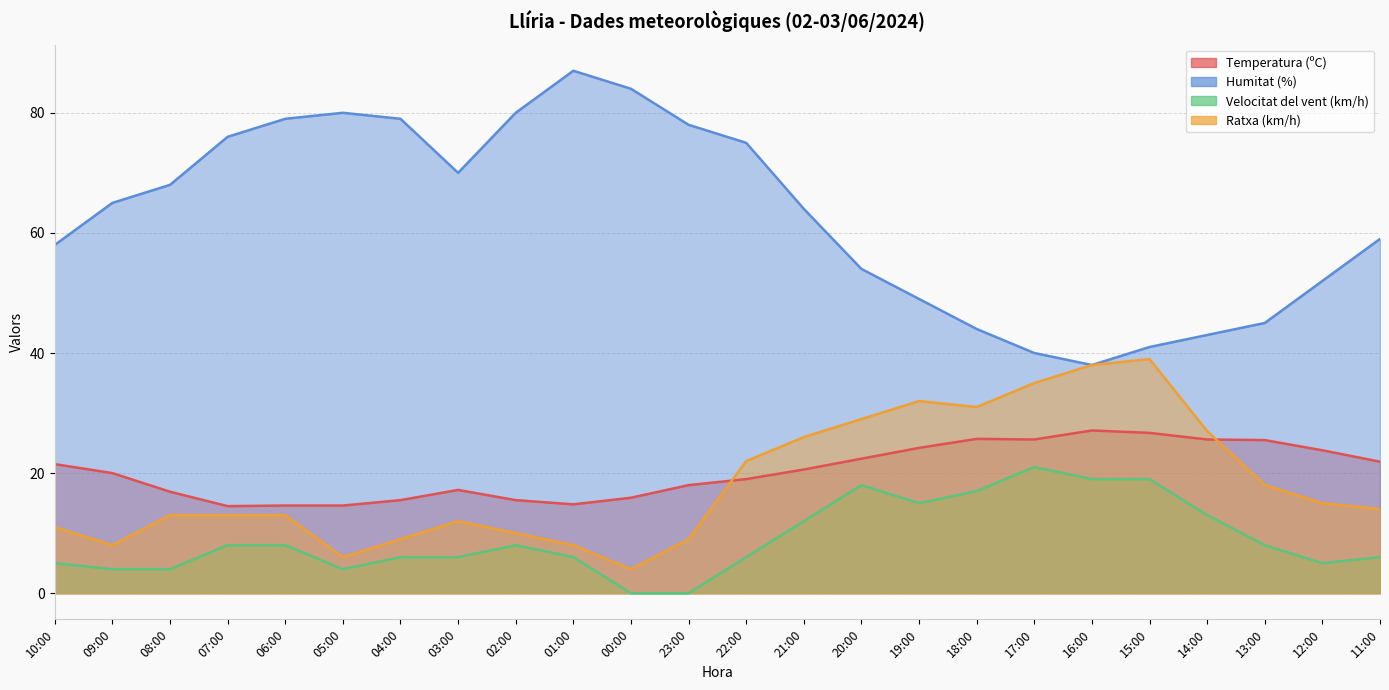

Which series has the largest total across all categories?

Humitat (%)